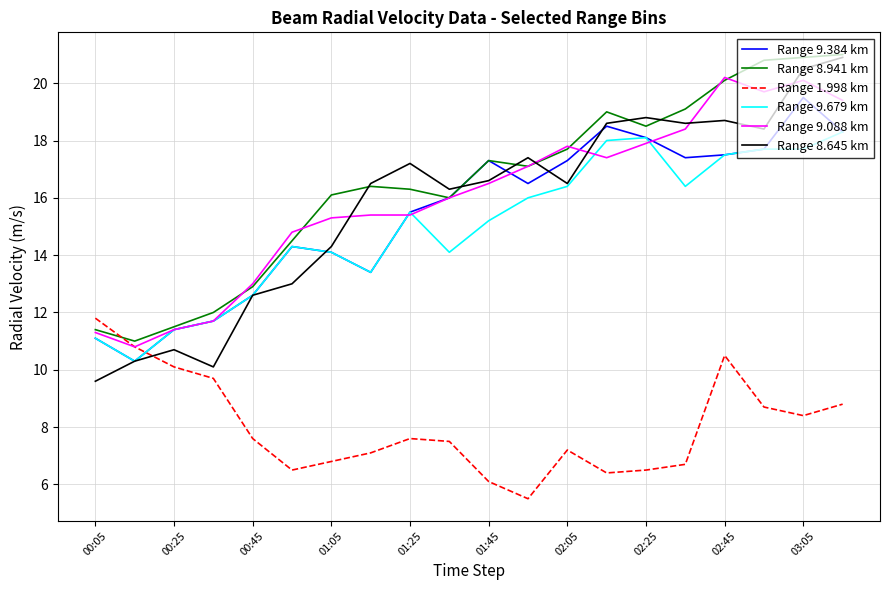

How many series are shown in this chart?

6